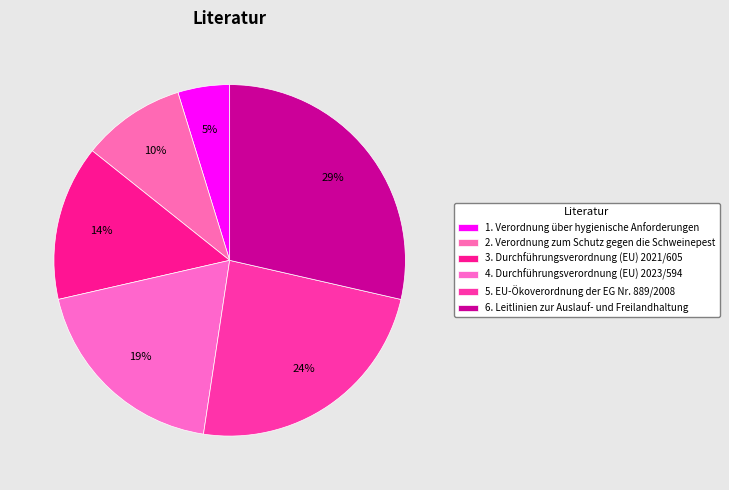

How many slices are in this pie chart?

6